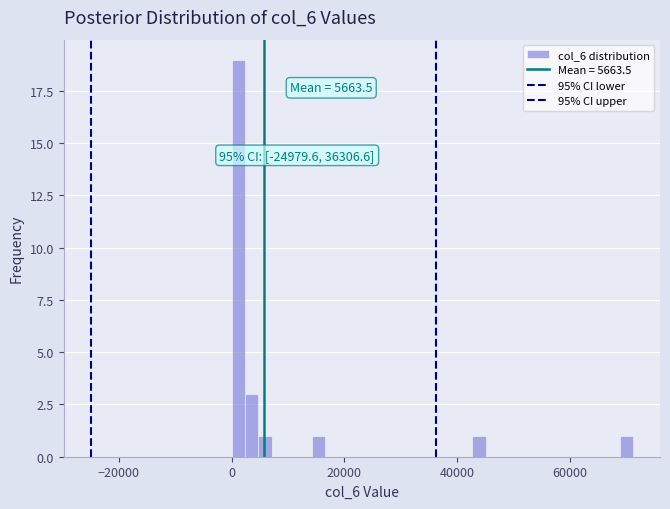

Read against the x-axis, roughly where is the centre of the tallest bar?

2000